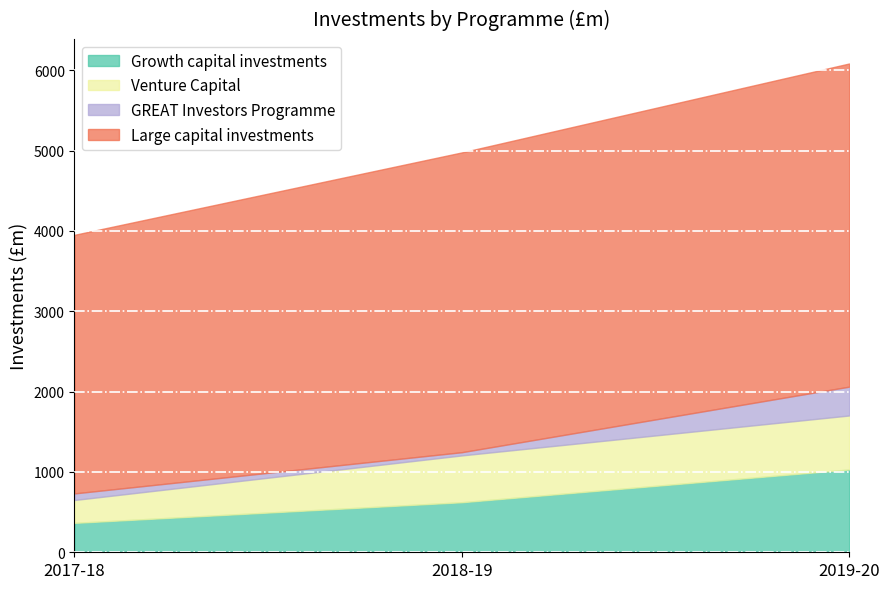

Rank the series at 2019-20 from highest to lowest value.

Large capital investments, Growth capital investments, Venture Capital, GREAT Investors Programme